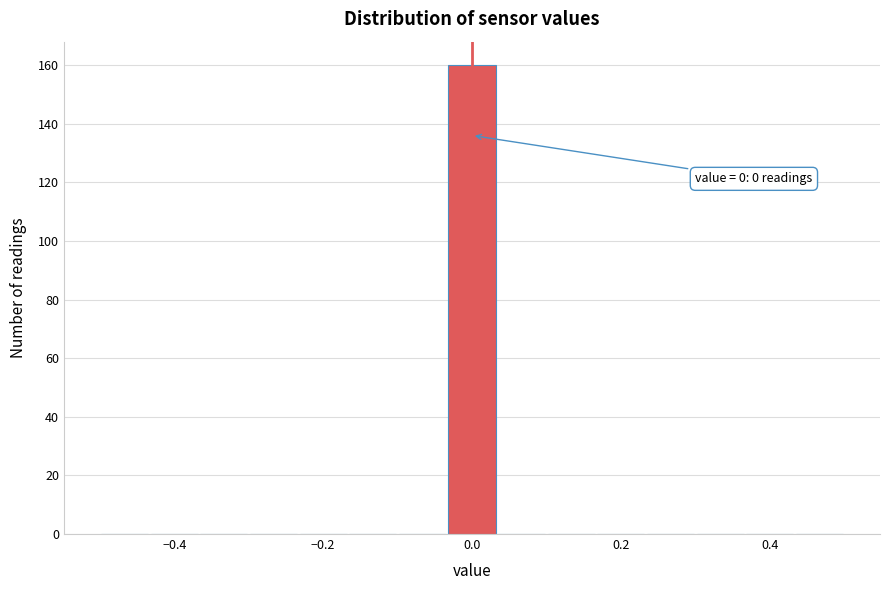

Read against the x-axis, roughly where is the centre of the tallest bar?

0.00